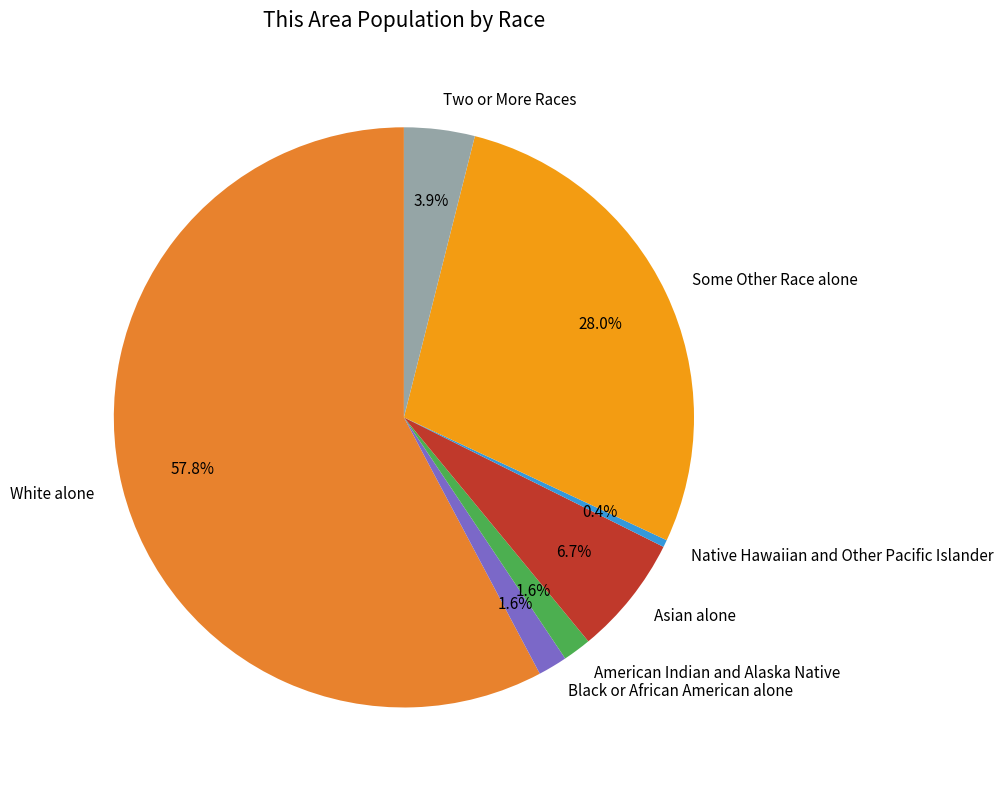

Combined, what portion of the pie is American Indian and Alaska Native and Black or African American alone?

3.2%